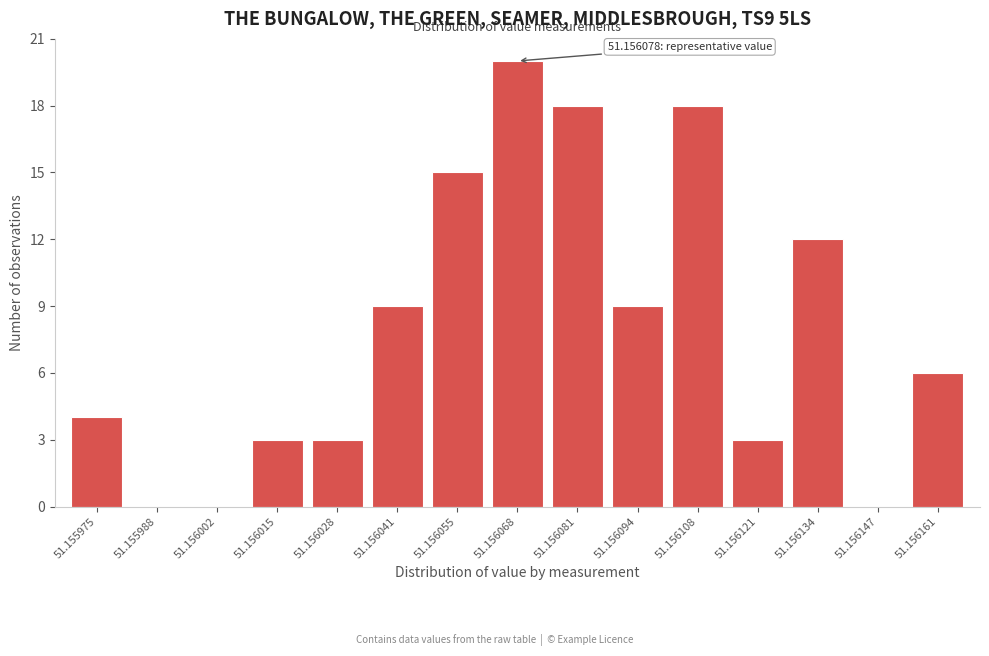

Reading left to right, what are all the values shown in this chart?

51.155975=4	51.155988=0	51.156002=0	51.156015=3	51.156028=3	51.156041=9	51.156055=15	51.156068=20	51.156081=18	51.156094=9	51.156108=18	51.156121=3	51.156134=12	51.156147=0	51.156161=6